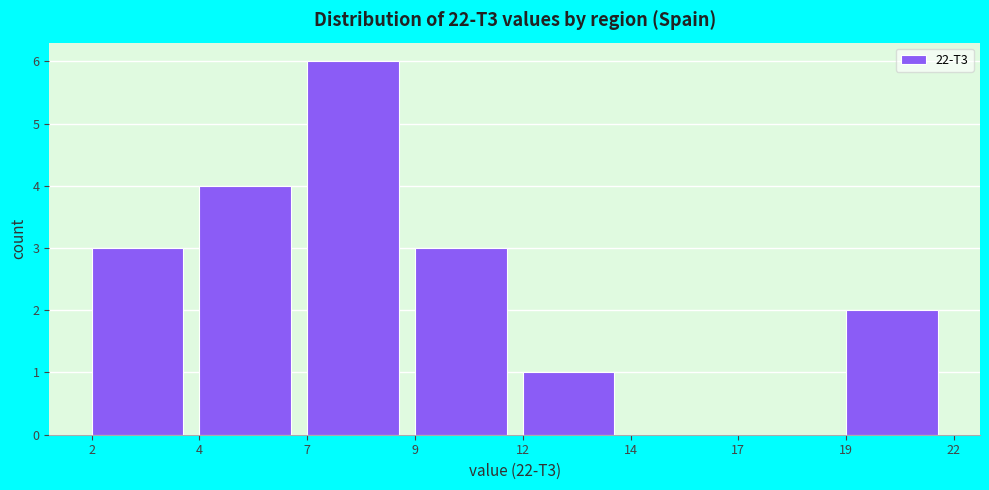

Reading left to right, list all the values displayed in this chart.

2=3	4=4	7=6	9=3	12=1	14=0	17=0	19=2